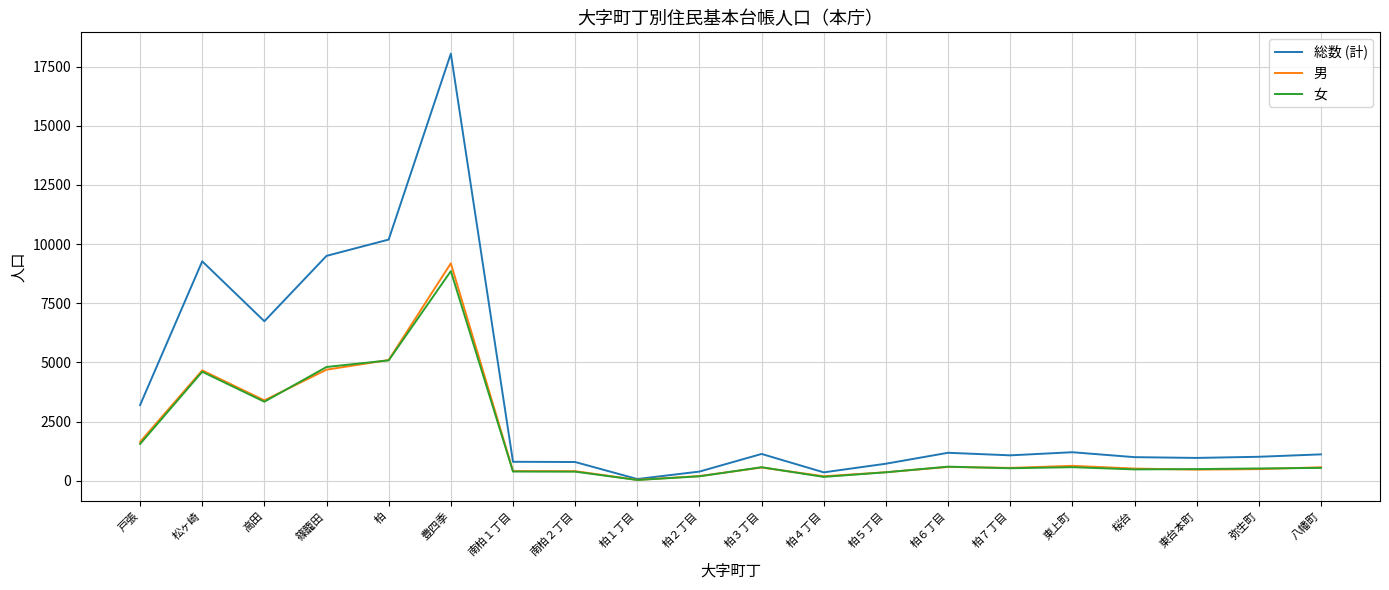

Which series has the largest range (max minus min)?

総数 (計)